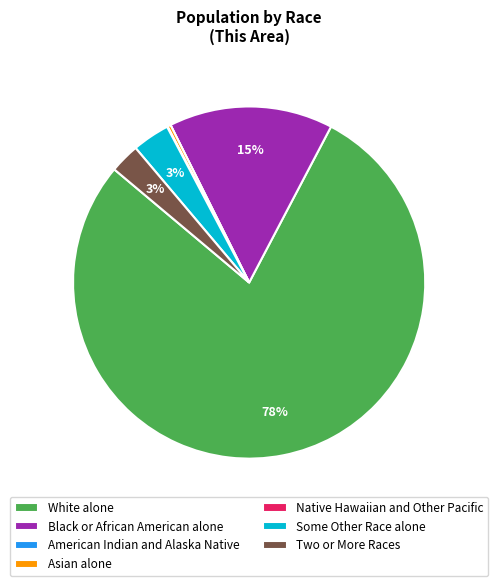

True or false: Some Other Race alone accounts for 17% of the total.

False